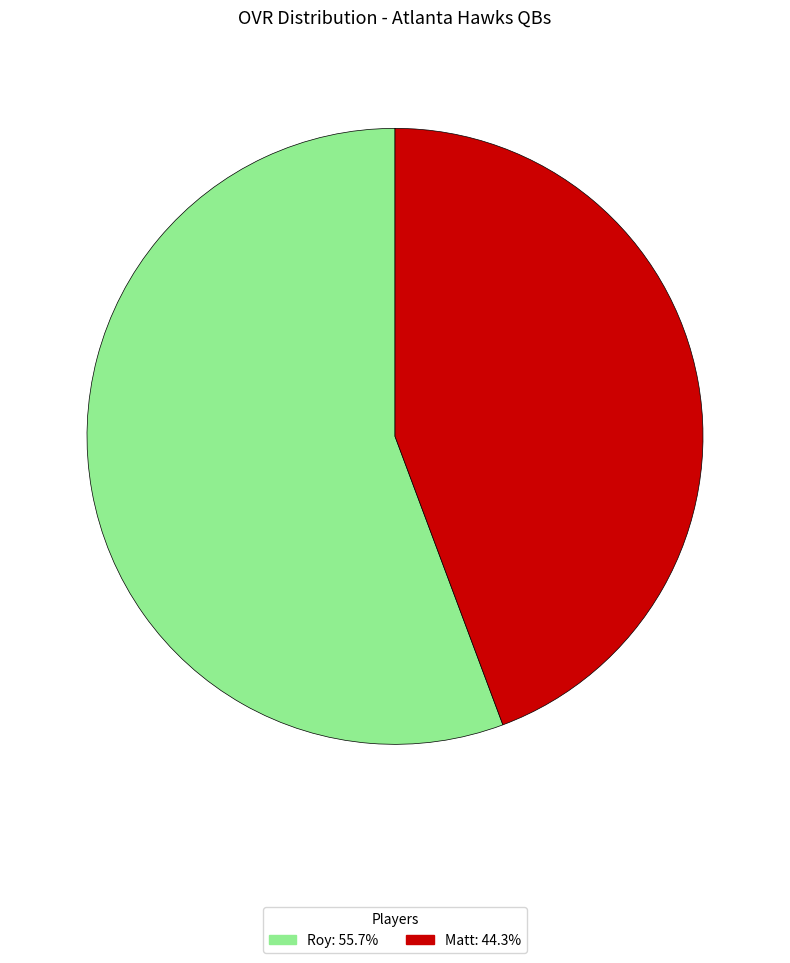

Combined, do Roy and Matt account for over 50%?

Yes